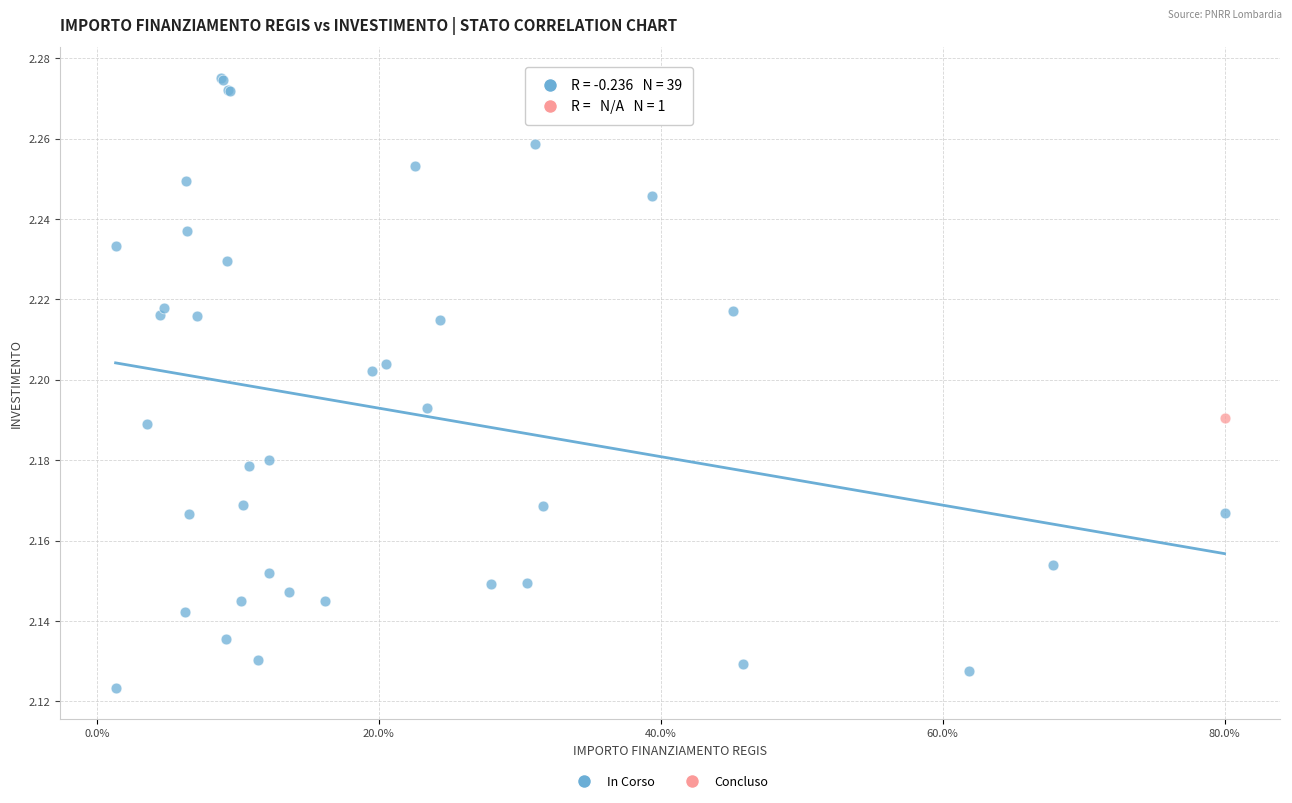

What are all the series names shown in the legend?

In Corso, Concluso